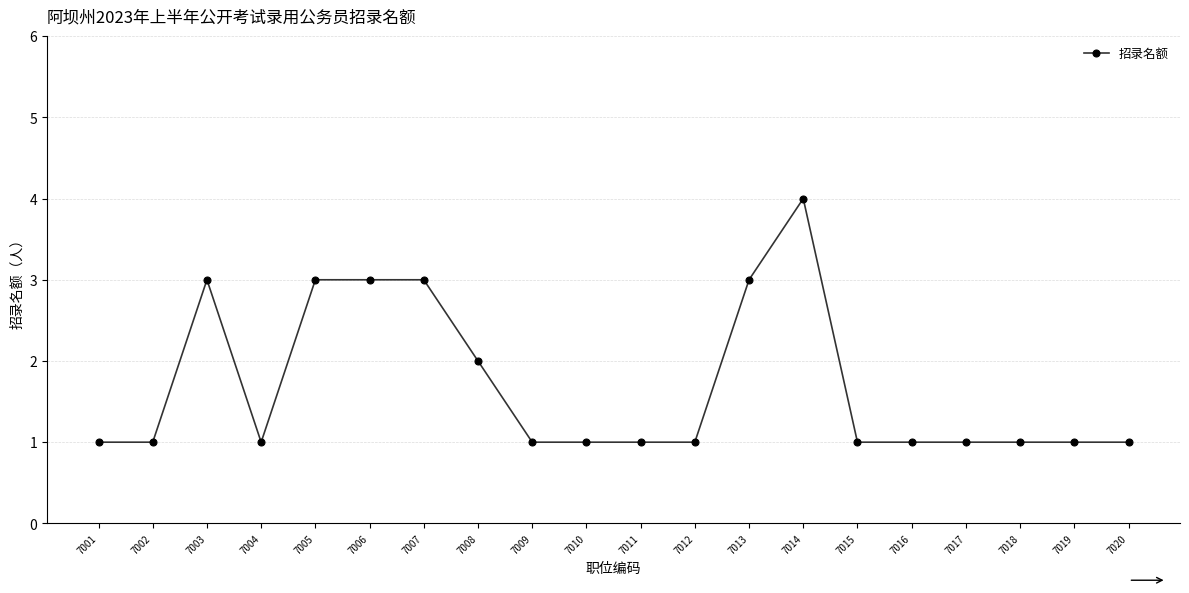

Is it true that the value at 7002 is 2?

False